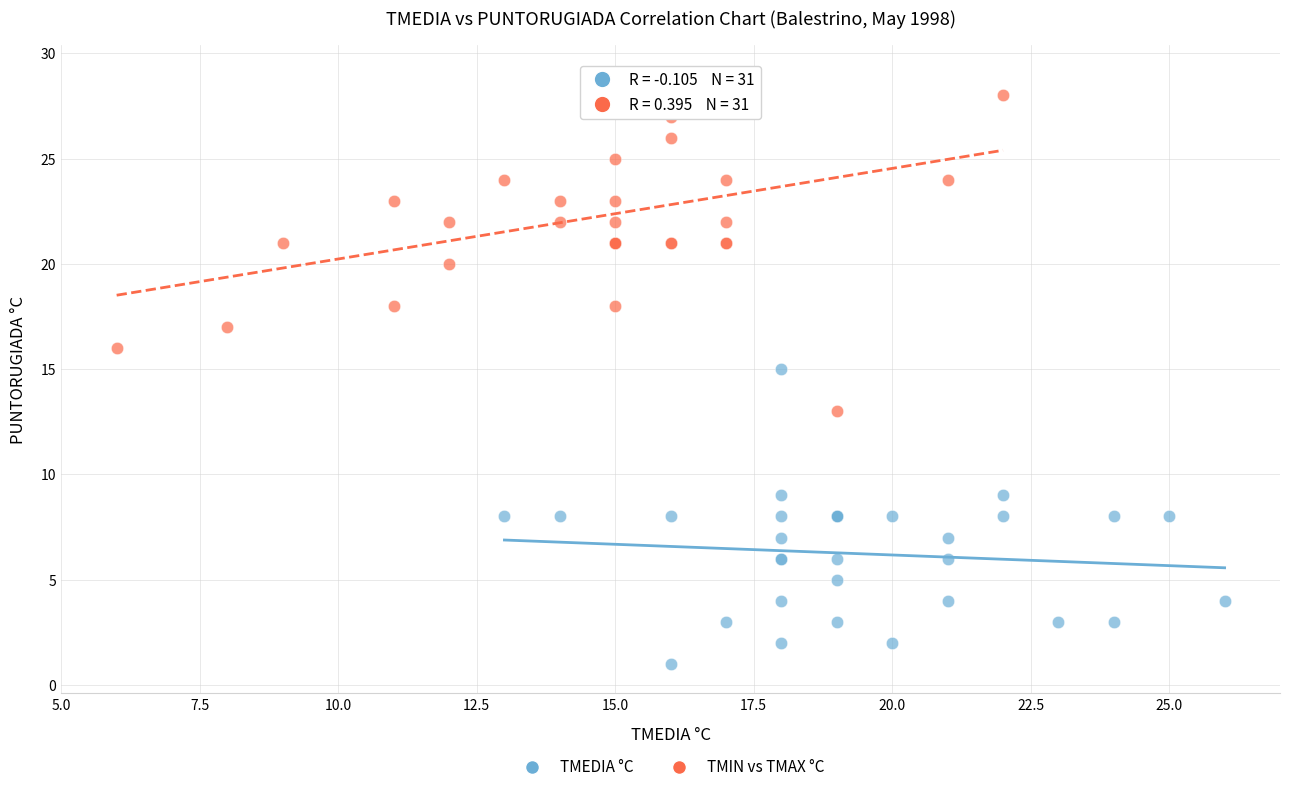

Which series reaches the maximum Y coordinate?

TMIN vs TMAX °C